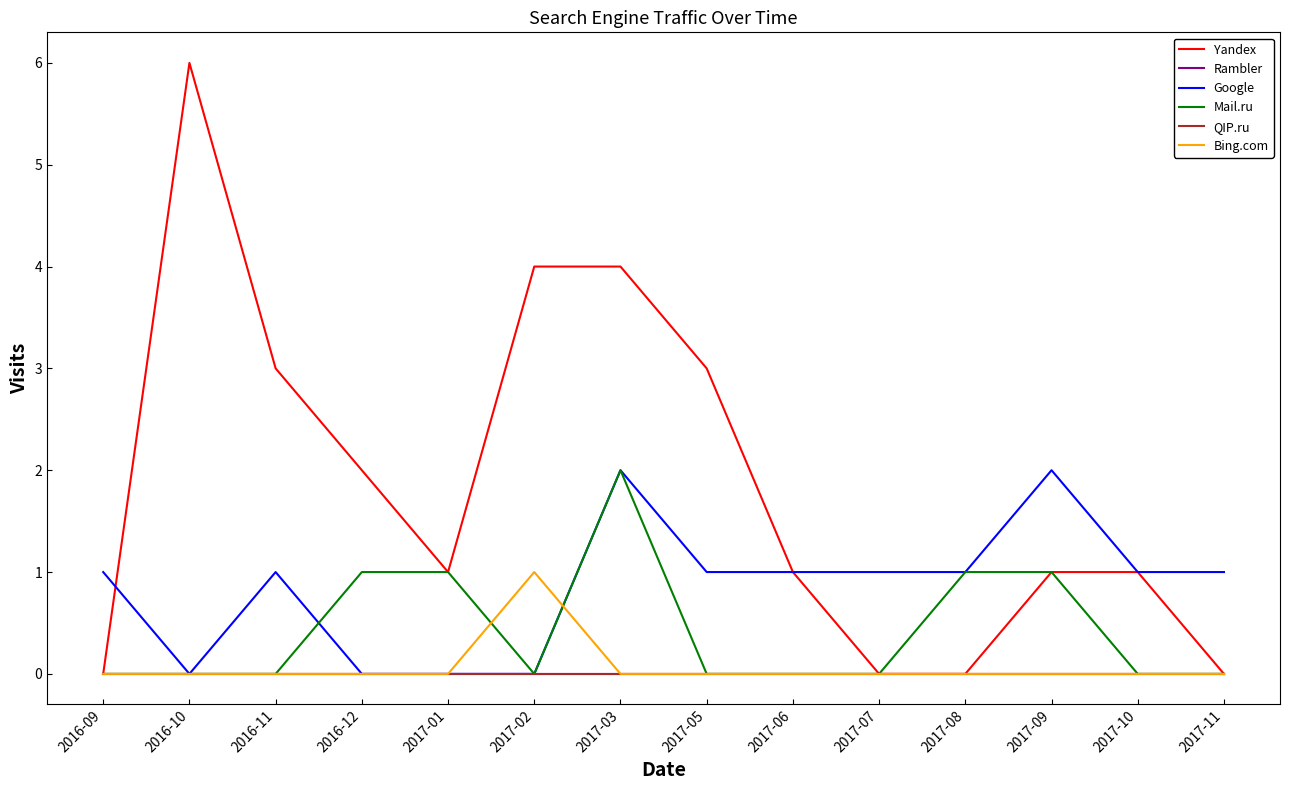

Is this an area chart (filled region under the line)?

No